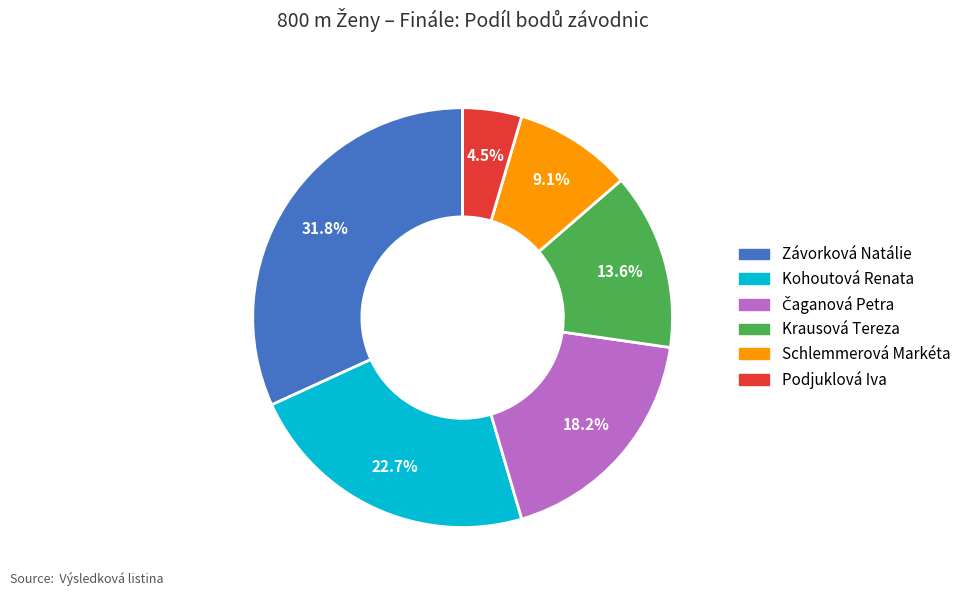

What is the ratio of the value at Kohoutová Renata to the value at Podjuklová Iva?

5.0